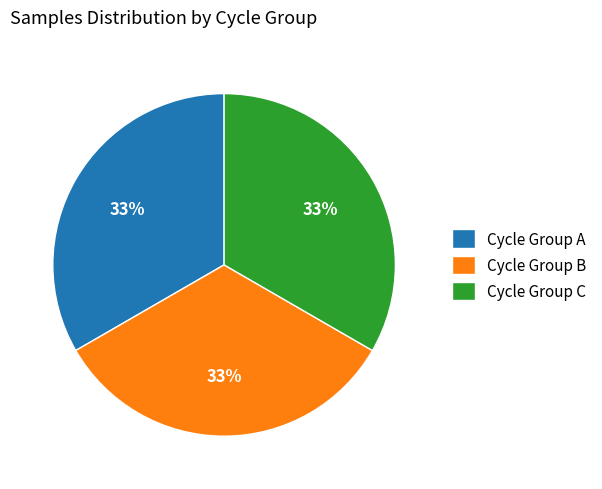

Count the number of slices in the pie.

3